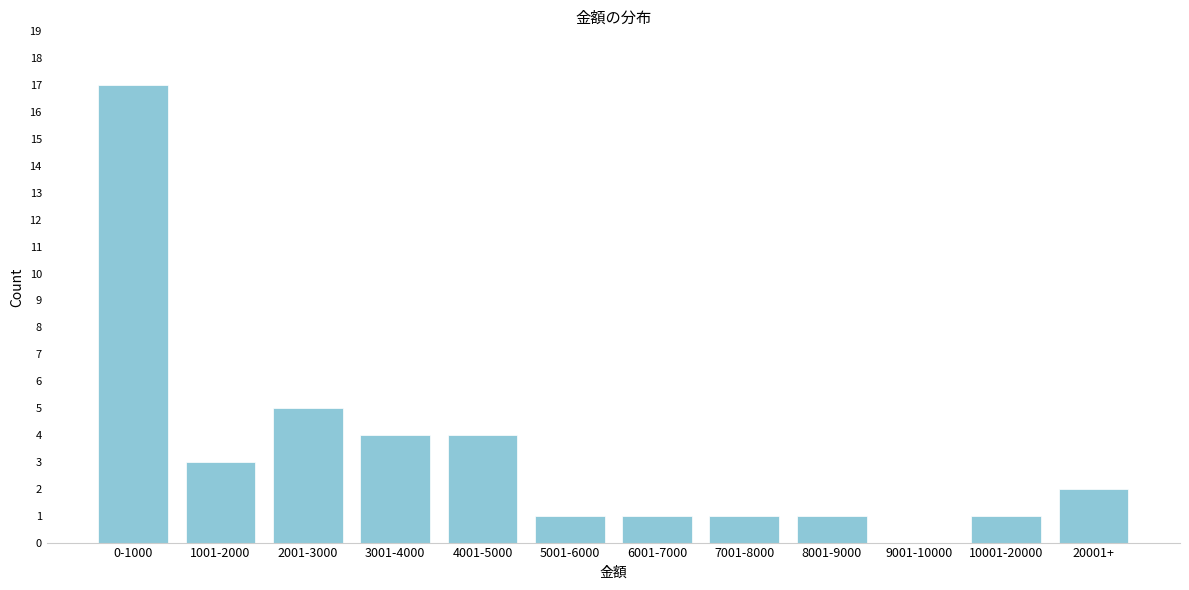

Reading left to right, list all the values displayed in this chart.

0-1000=17	1001-2000=3	2001-3000=5	3001-4000=4	4001-5000=4	5001-6000=1	6001-7000=1	7001-8000=1	8001-9000=1	9001-10000=0	10001-20000=1	20001+=2